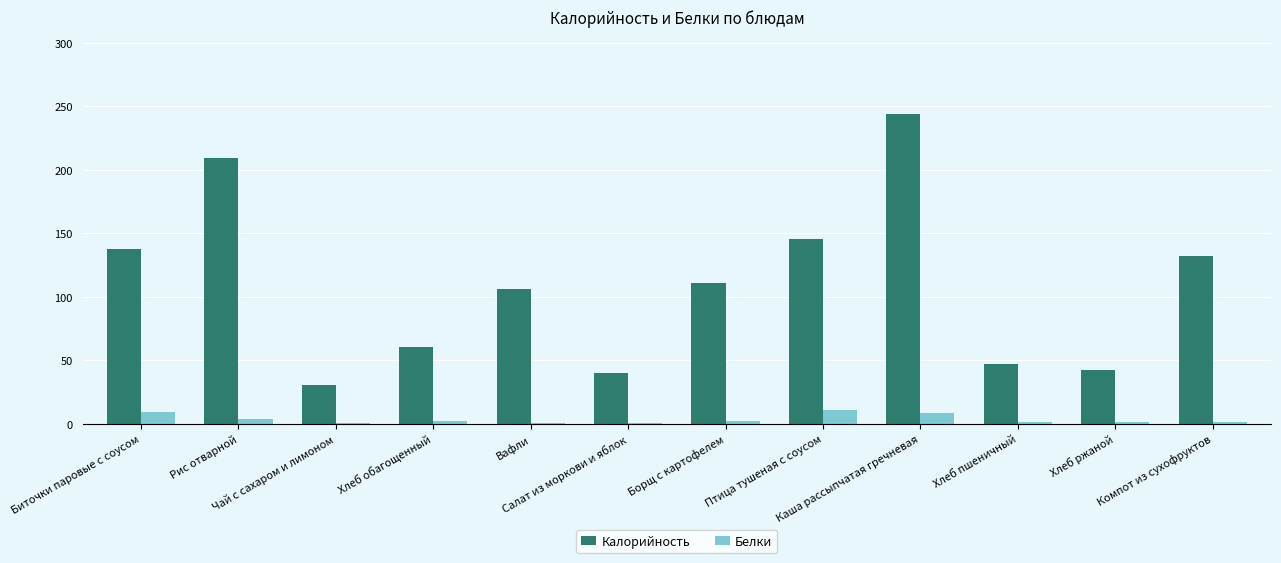

Are the bars grouped side by side (vs. stacked)?

Yes